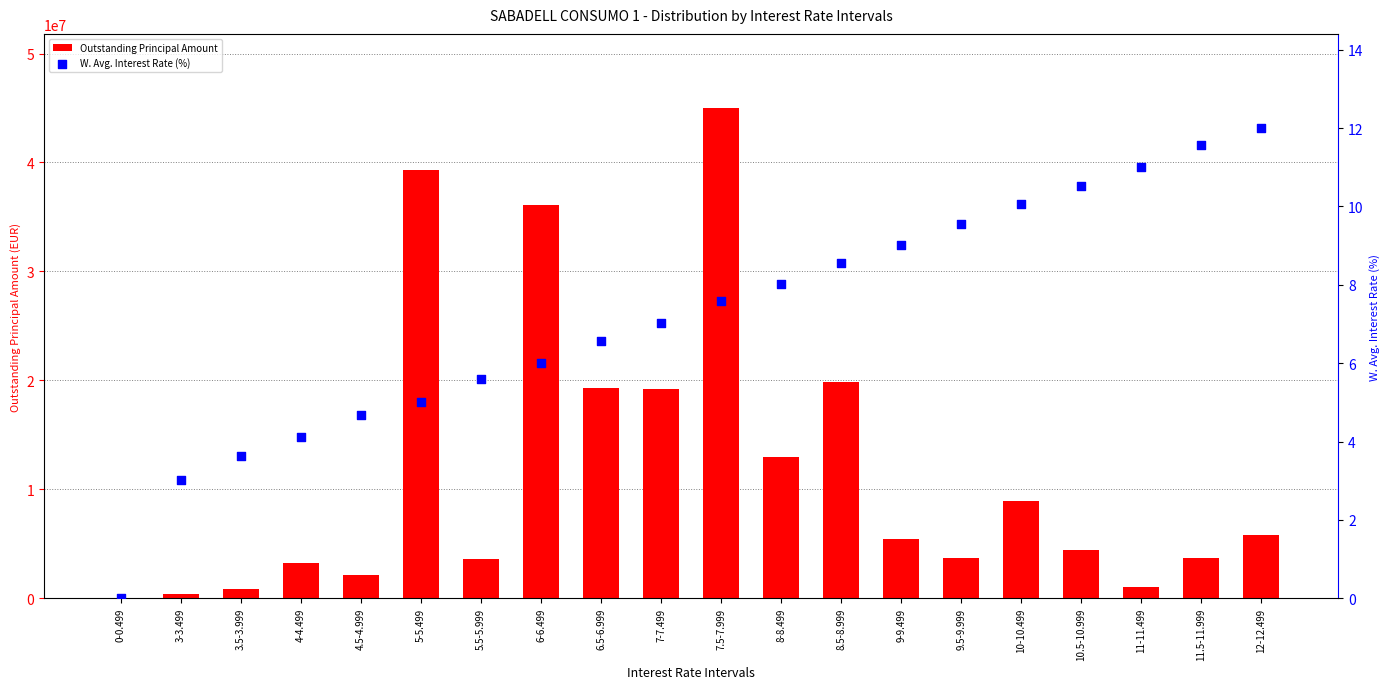

What is the total value across all series at 10-10.499?

8918322.3